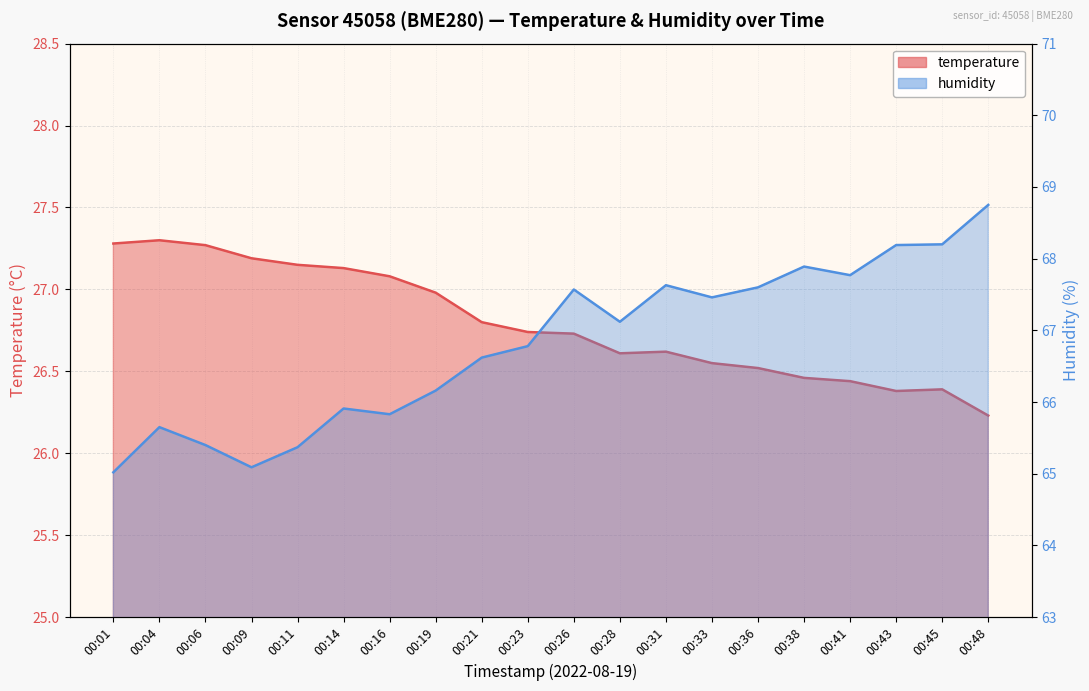

At how many categories does at least one series exceed 64?

20